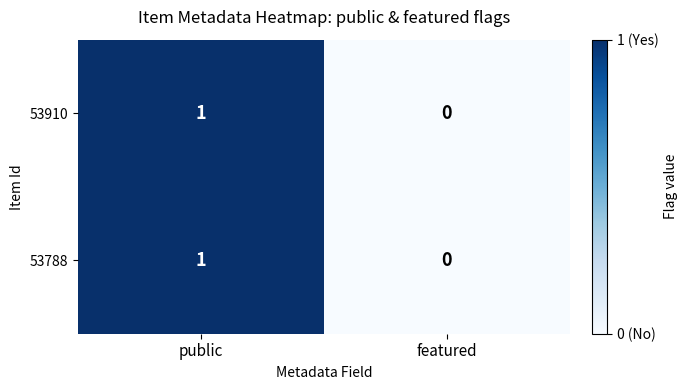

How many values in the 53788 series are below 1?

1